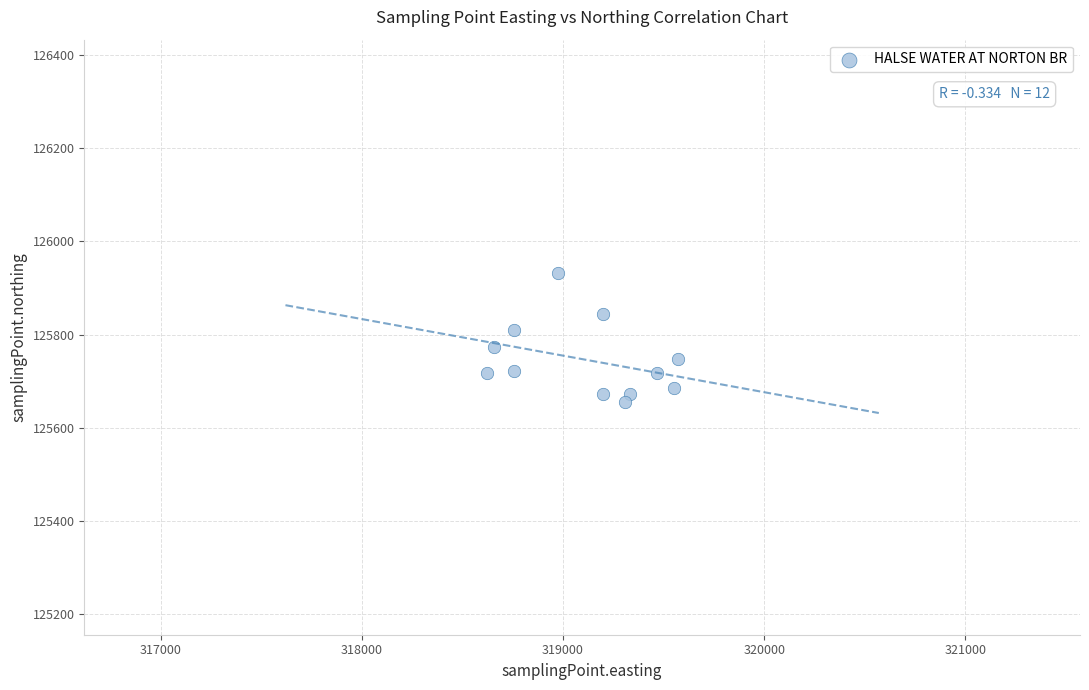

What is the range of X values (max minus min)?

949.3